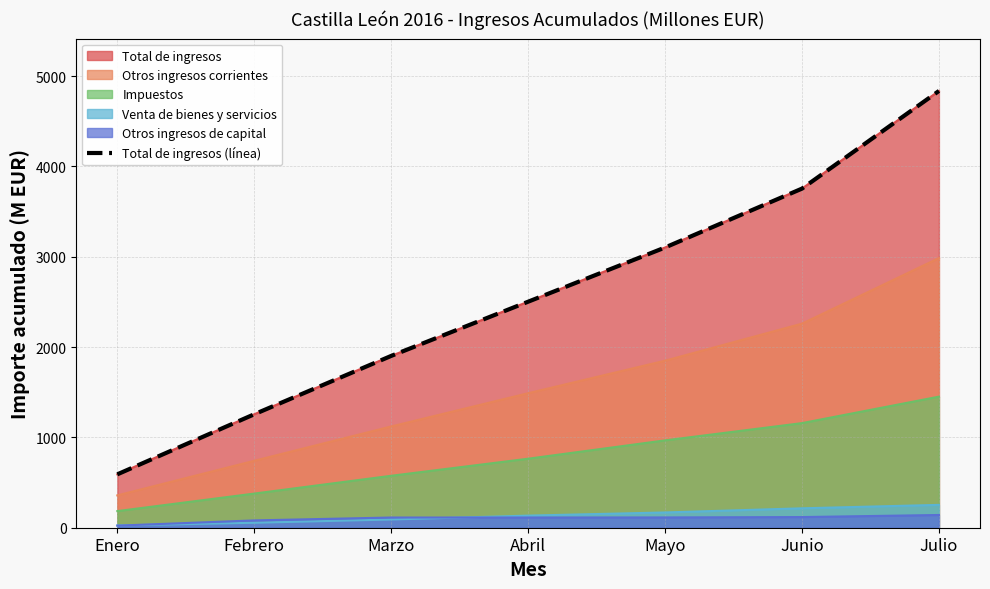

What is the value of the 2nd point from the left?

1256